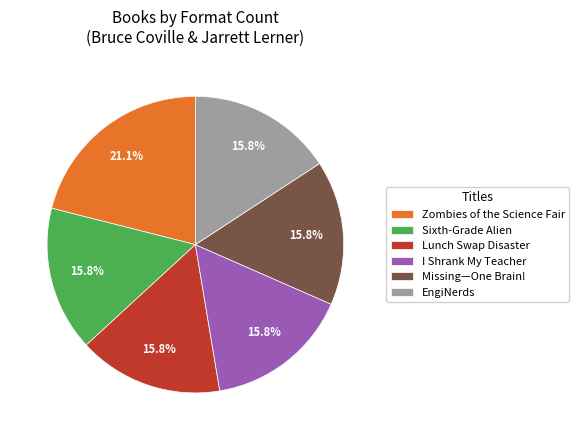

To the nearest percent, what portion does Zombies of the Science Fair represent?

21%